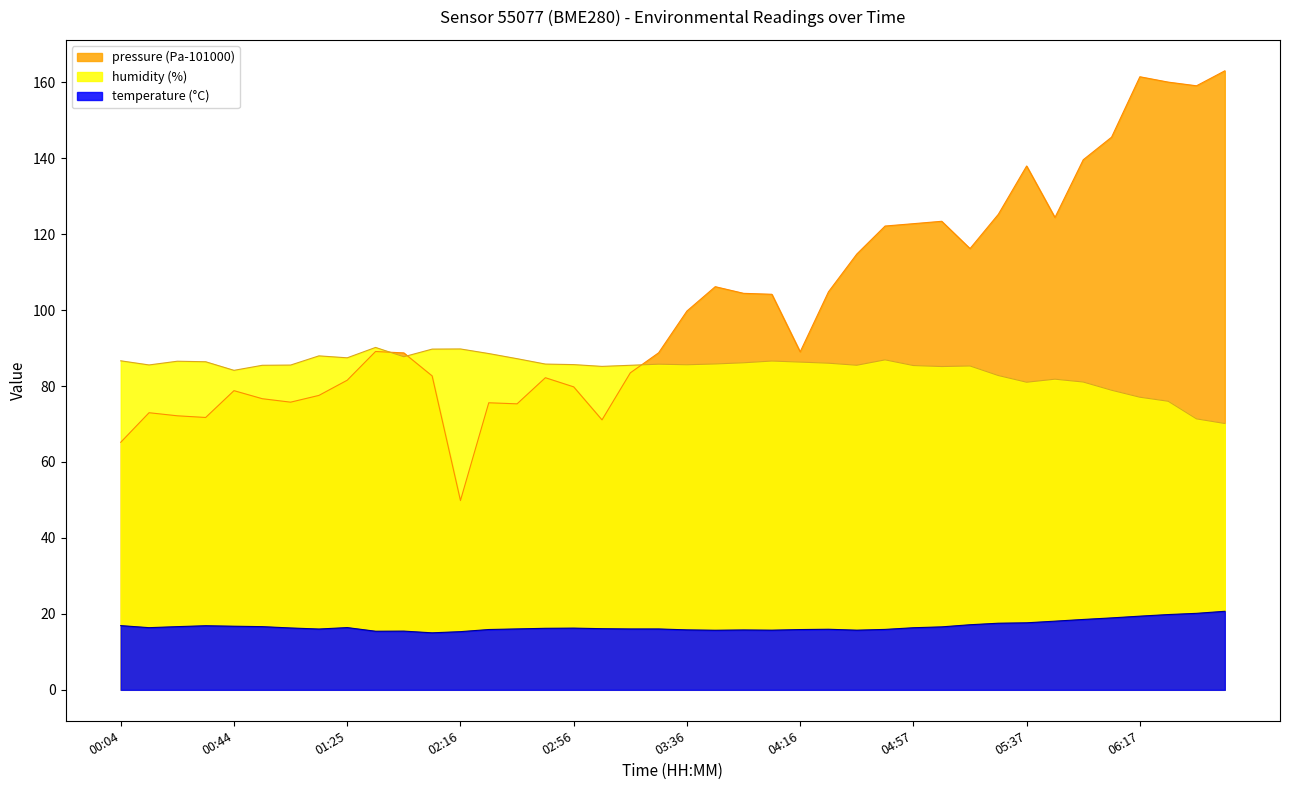

At 03:56, list the series in order from largest to smallest.

pressure, humidity, temperature